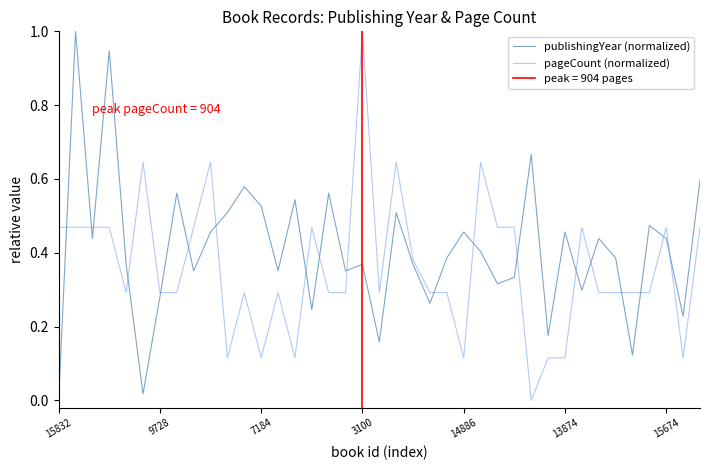

Where is publishingYear (normalized) nearest to the value 0?

15832